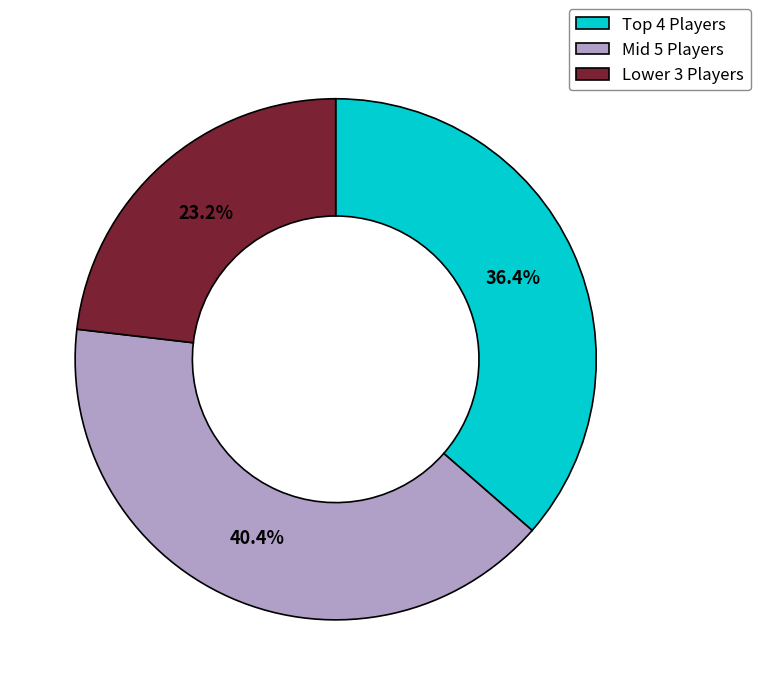

How many slices are in this pie chart?

3